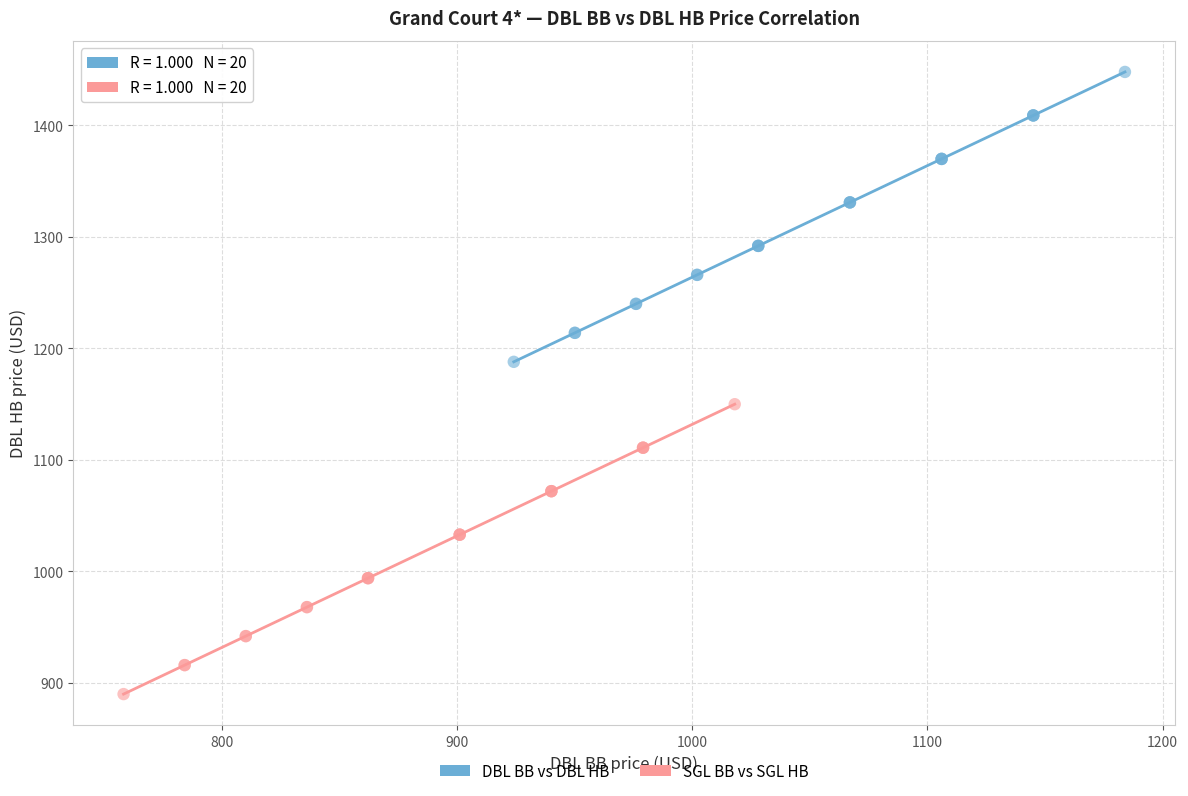

Which series reaches the minimum Y coordinate?

SGL BB vs SGL HB